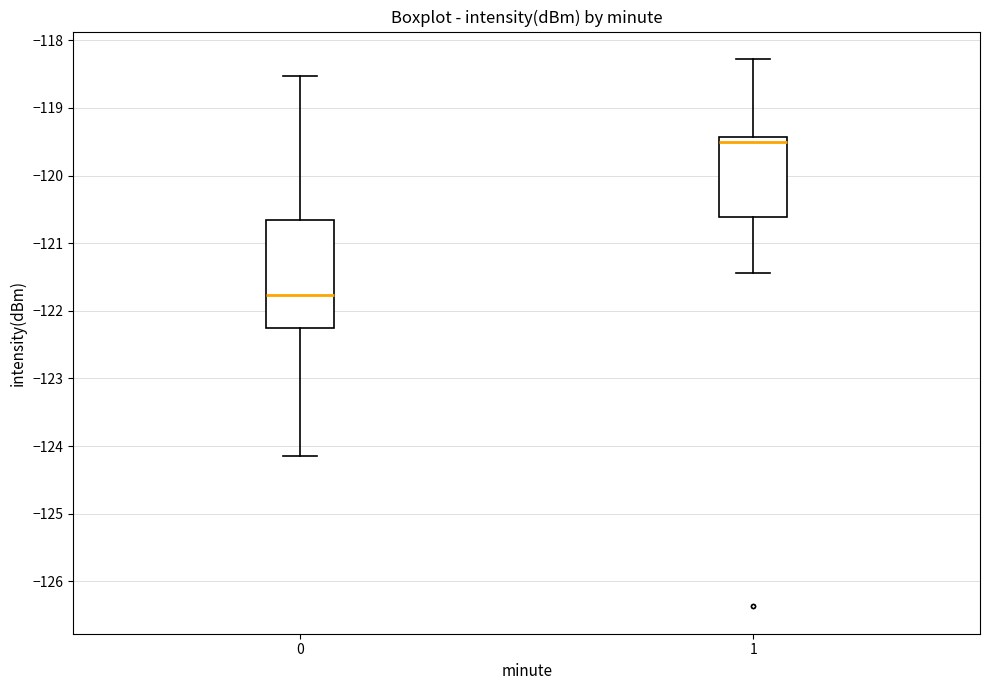

Where does the upper whisker of the box at x = 1 end on the y-axis? The values are not printed on the chart, so give them approximately, as read against the axis.

-118.3